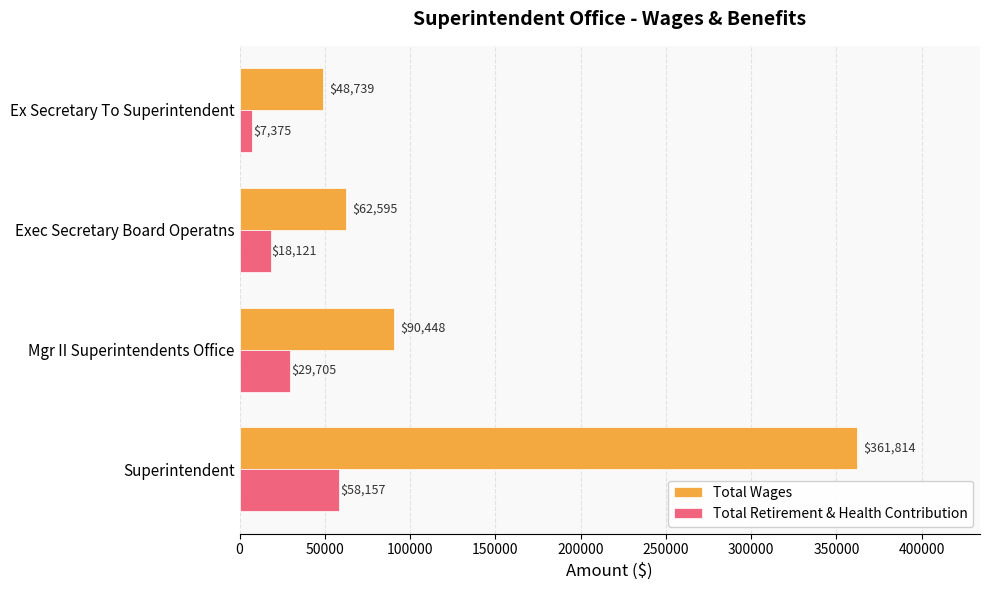

The Total Wages series shows 205888 at Superintendent. True or false?

False